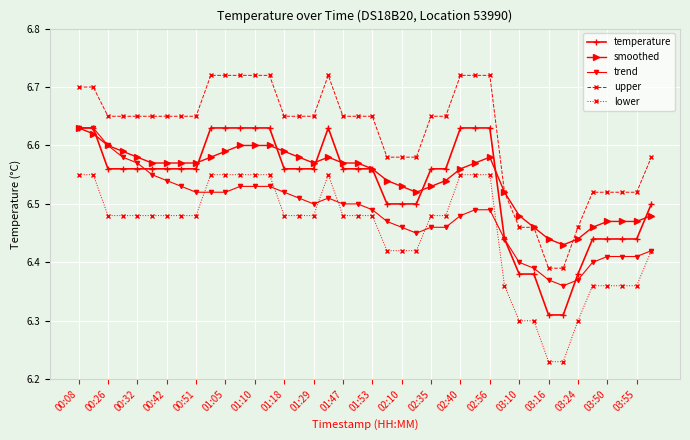

True or false: trend and upper intersect in this chart.

False